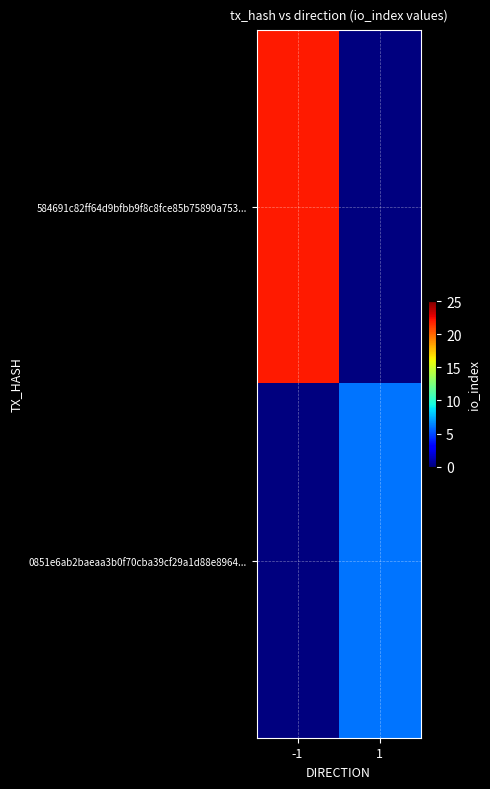

Which series changed the most between -1 and 1?

584691c82ff64d9bfbb9f8c8fce85b75890a753...